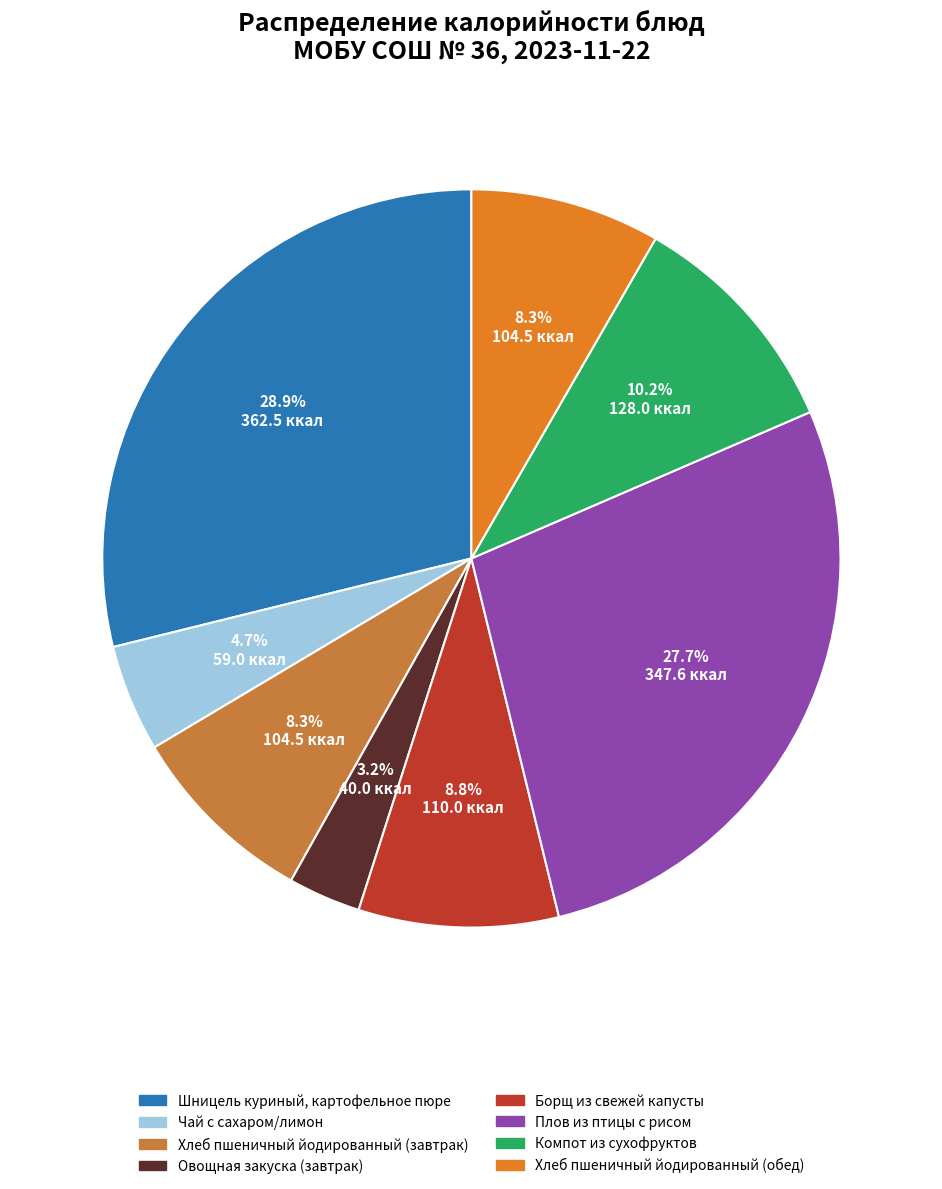

How many slices are in this pie chart?

8